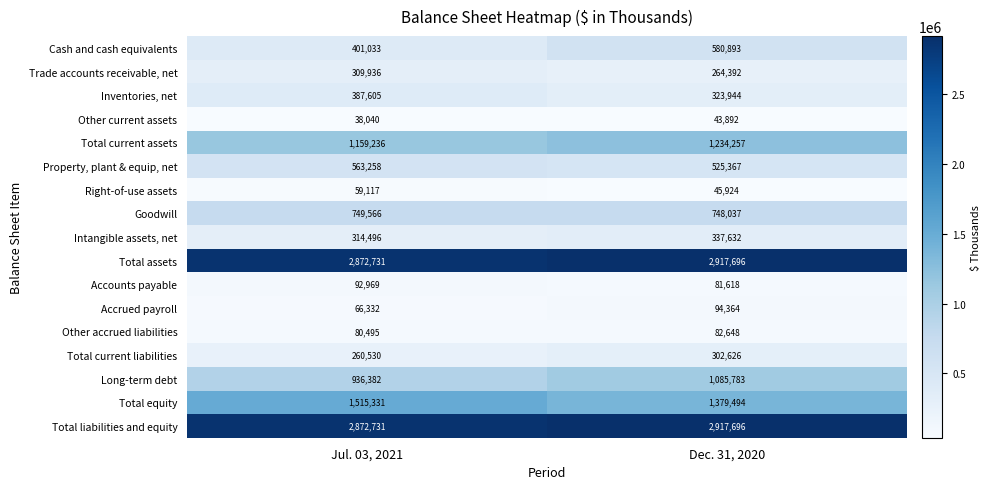

Which series has the largest range (max minus min)?

Cash and cash equivalents